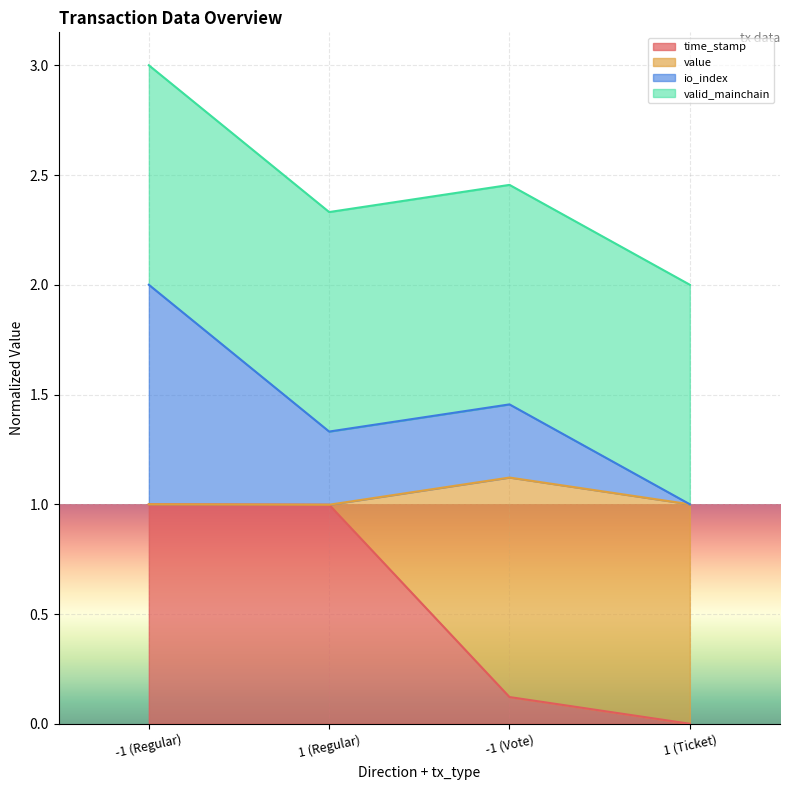

The io_index series shows 1.0 at 1 (Ticket). True or false?

True